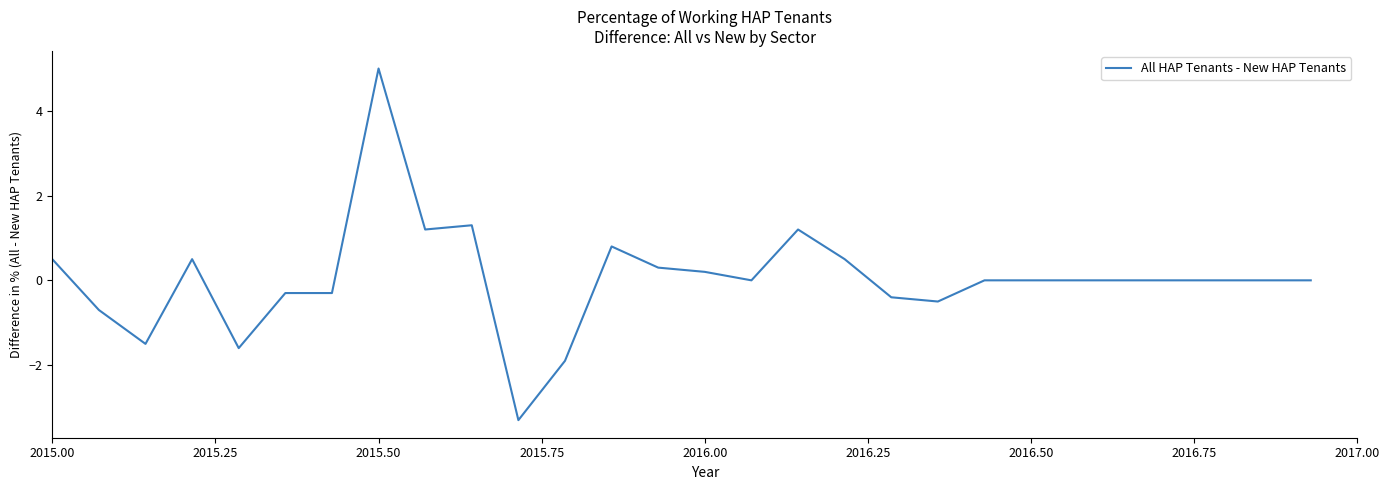

Reading right to left, list all the values displayed in this chart.

0.0	0.0	0.0	0.0	0.0	0.0	0.0	0.0	-0.5	-0.4	0.5	1.2	0.0	0.2	0.3	0.8	-1.9	-3.3	1.3	1.2	5.0	-0.3	-0.3	-1.6	0.5	-1.5	-0.7	0.5